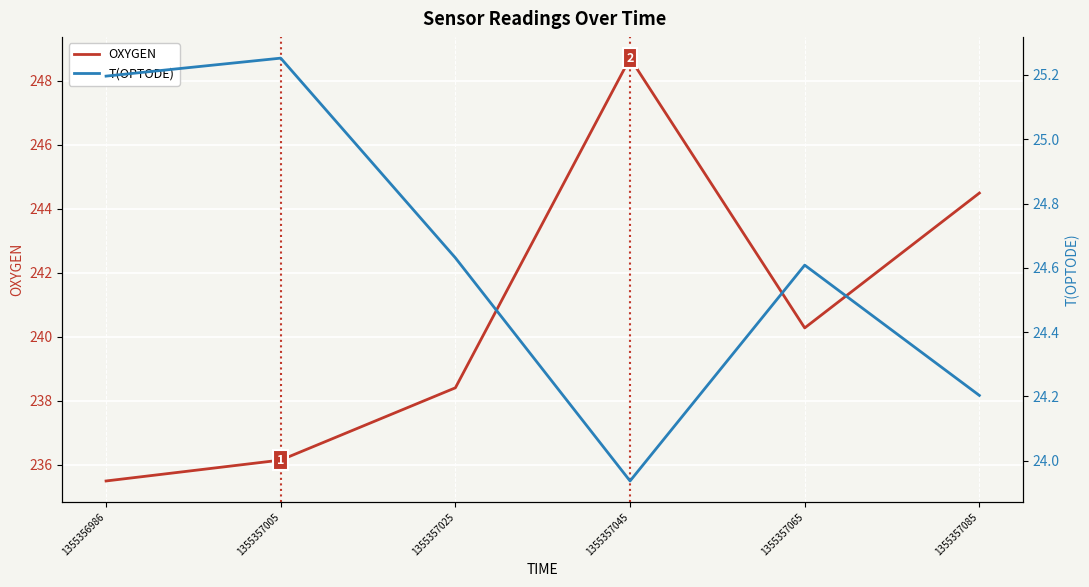

In T(OPTODE), how many points are higher than both neighbors (excluding endpoints)?

2